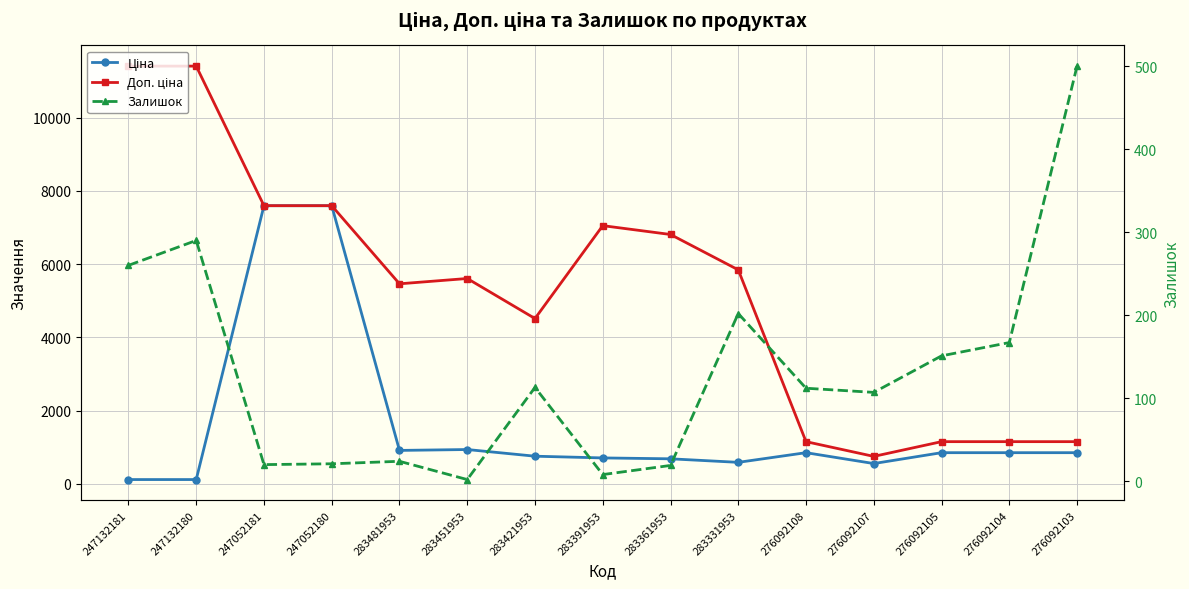

Between 283421953 and 283331953, which is larger?

283421953